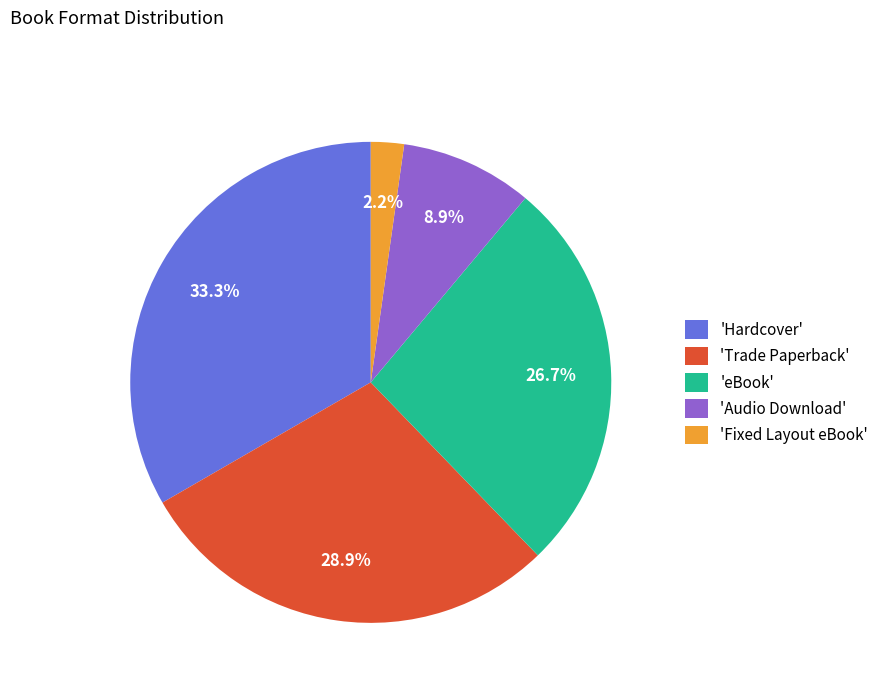

What percentage do 'Audio Download' and 'Fixed Layout eBook' together represent?

11.1%